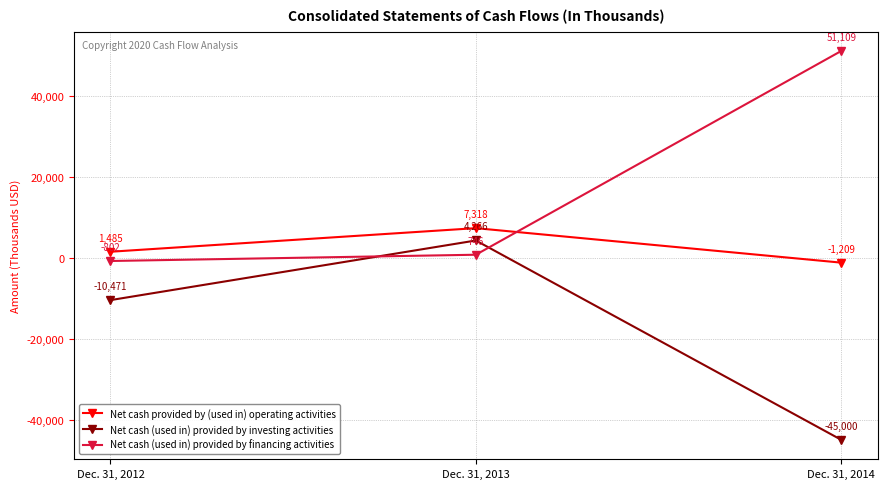

Reading left to right, list all the values displayed in this chart.

Net cash provided by (used in) operating activities: Dec. 31, 2012=1485	Dec. 31, 2013=7318	Dec. 31, 2014=-1209
Net cash (used in) provided by investing activities: Dec. 31, 2012=-10471	Dec. 31, 2013=4266	Dec. 31, 2014=-45000
Net cash (used in) provided by financing activities: Dec. 31, 2012=-802	Dec. 31, 2013=746	Dec. 31, 2014=51109